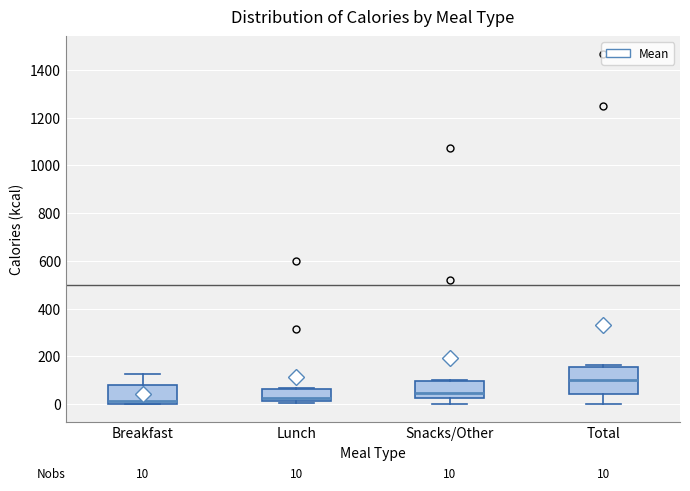

Which box is the tallest, from its lower edge to its upper edge?

Total